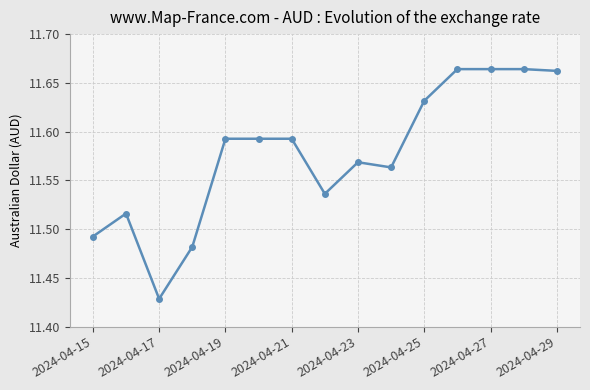

How many values are between 11 and 12?

15